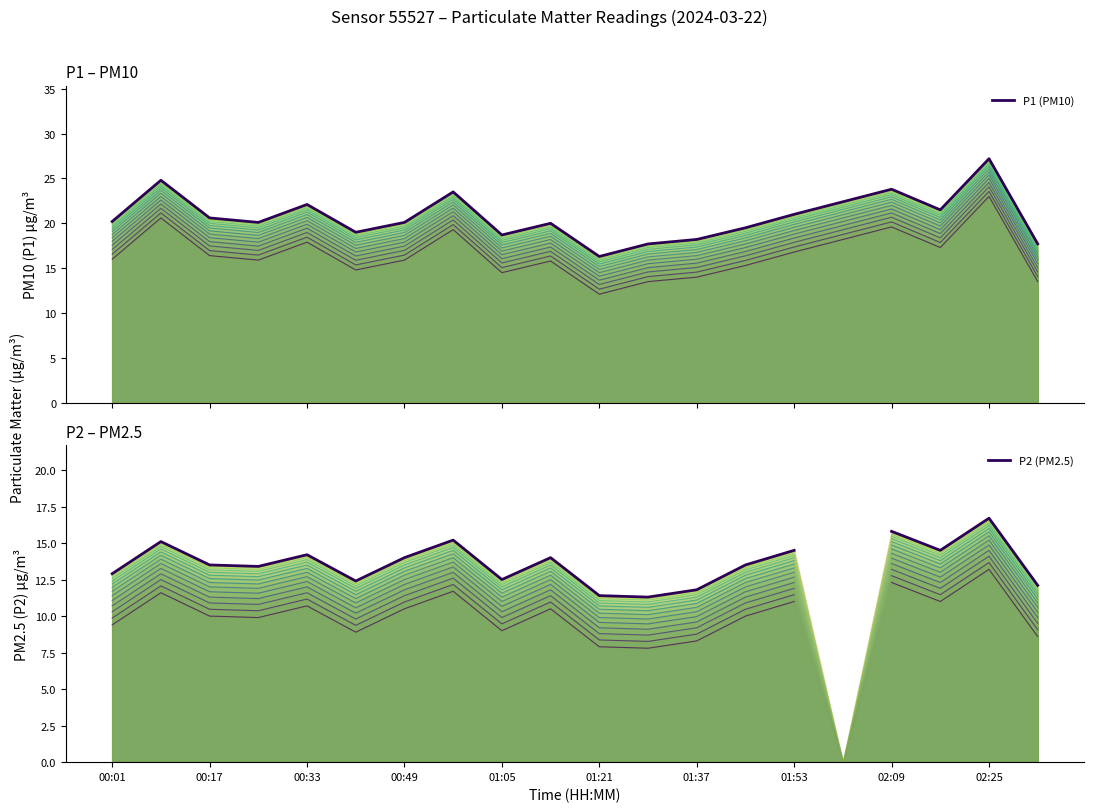

In P1 (PM10), how many points are higher than both neighbors (excluding endpoints)?

6